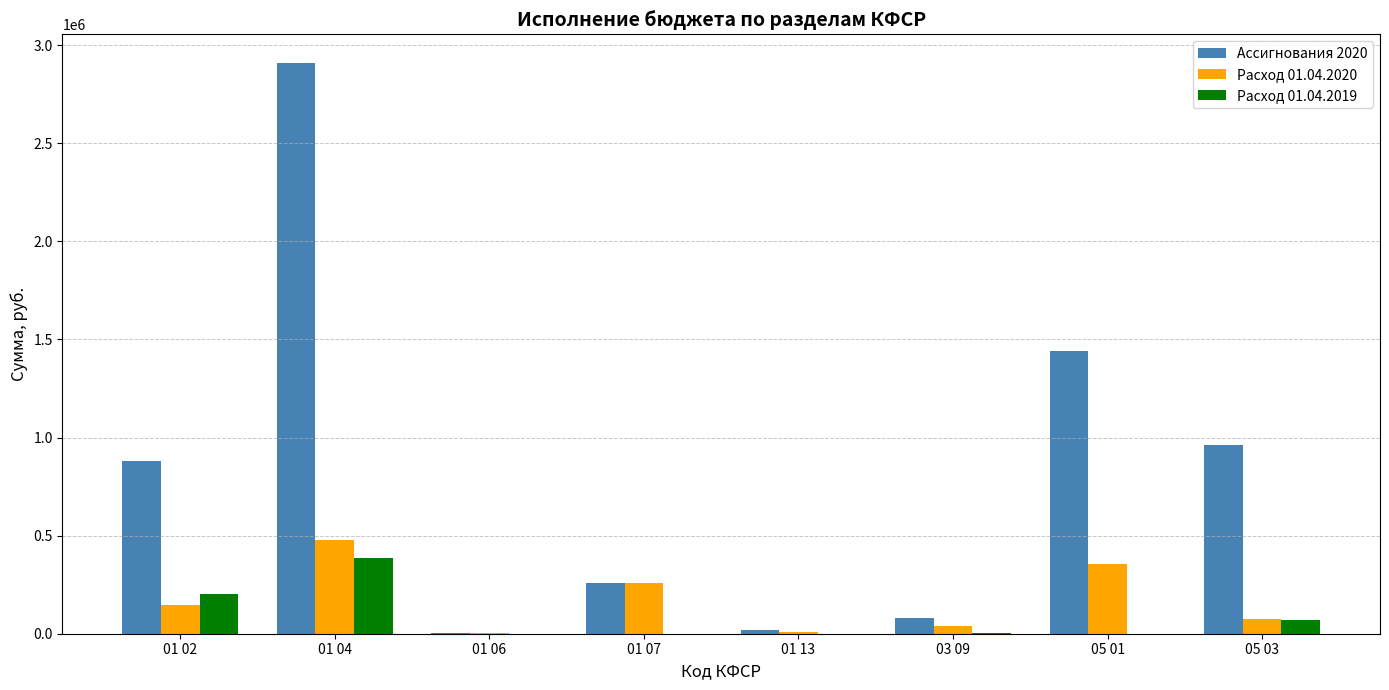

How many groups of bars are there?

8